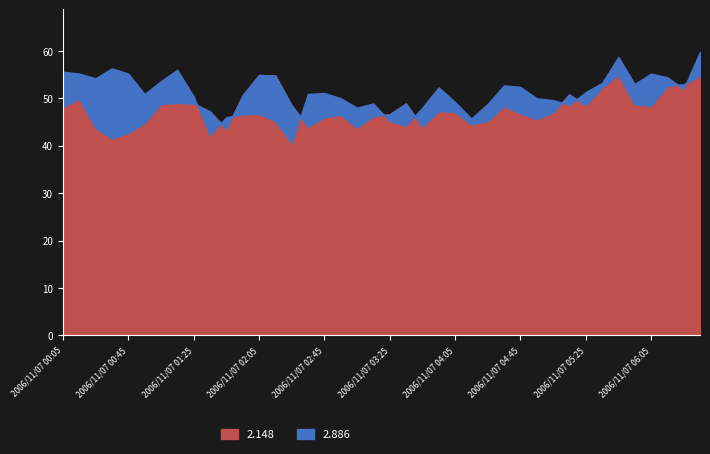

What is the label of the 10th point from the left?

2006/11/07 01:35